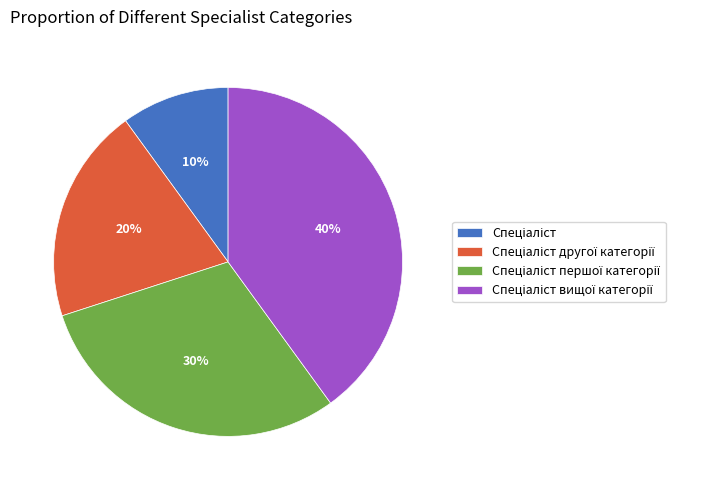

Is there a majority slice in this chart?

No